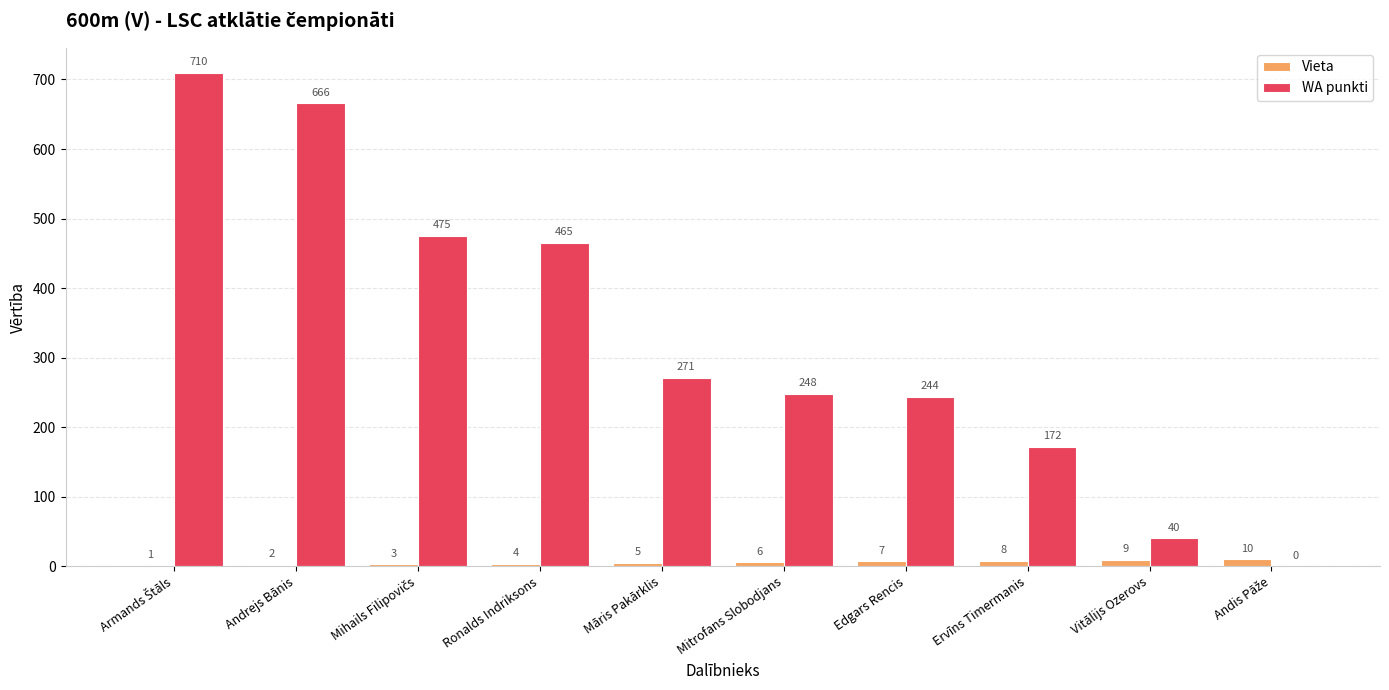

Which series changed the most between Ronalds Indriksons and Ervīns Timermanis?

WA punkti